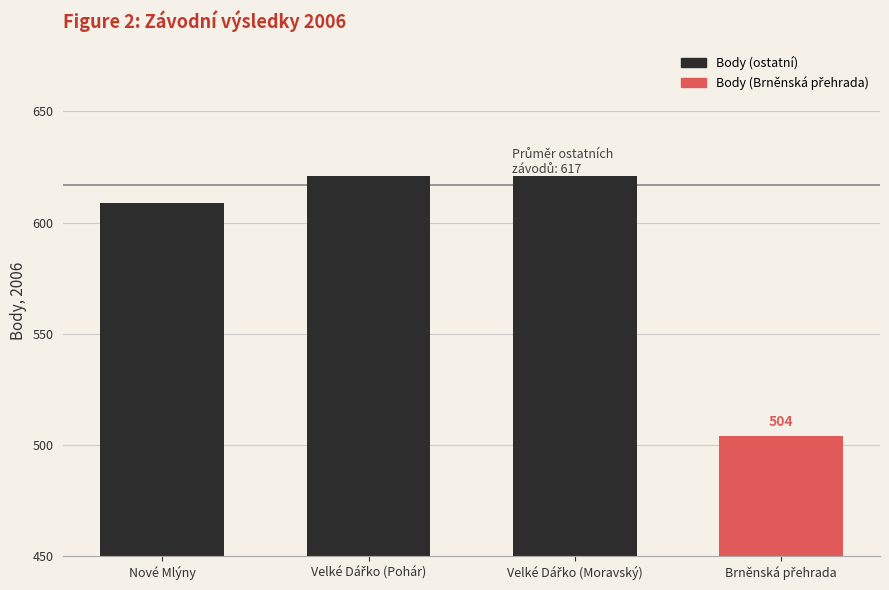

How many values are between 609 and 621?

3